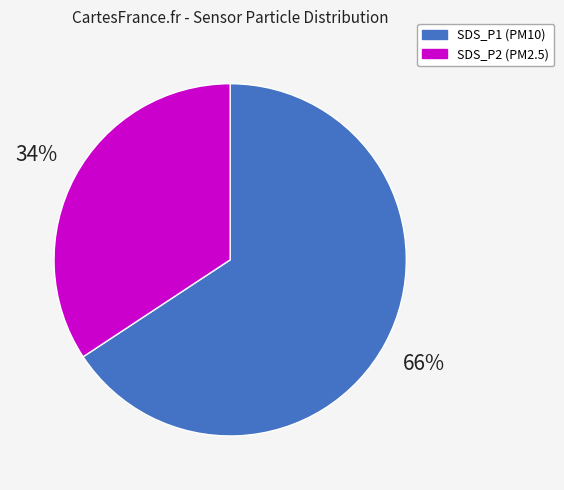

Which slice is the smallest?

SDS_P2